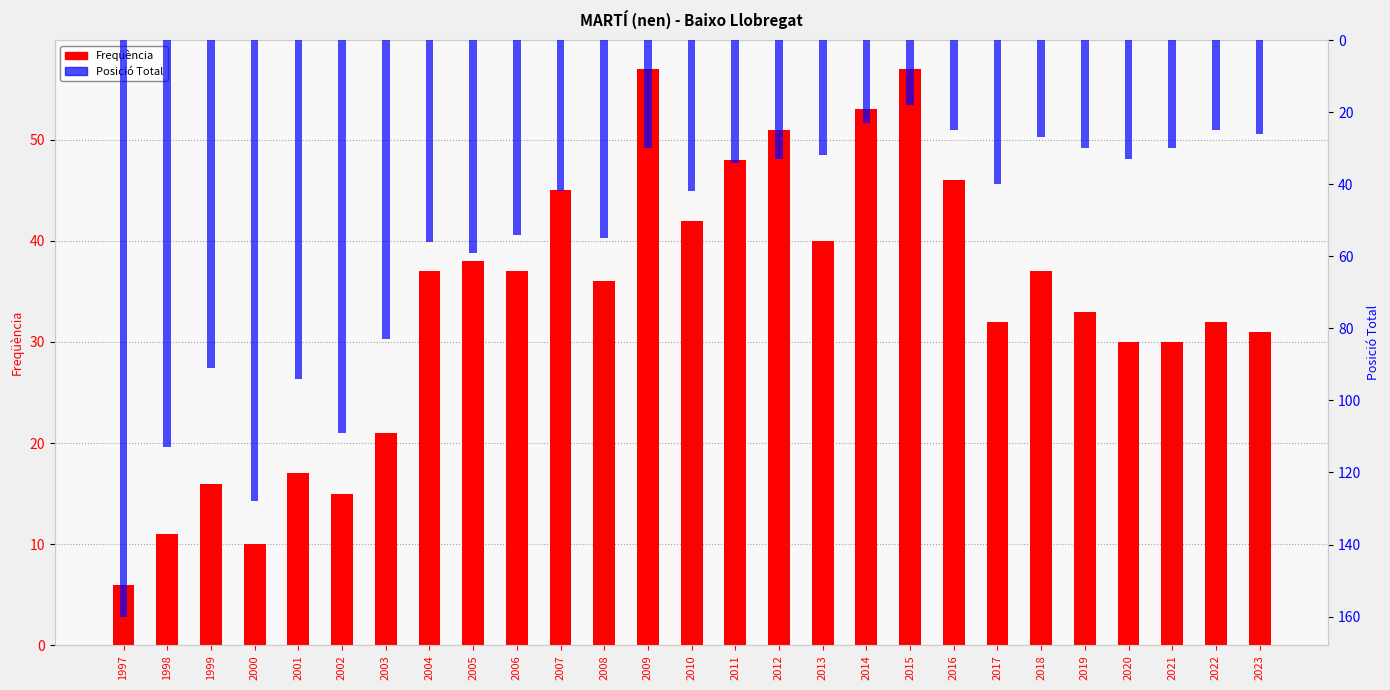

Between 2018 and 2000, which is larger?

2018